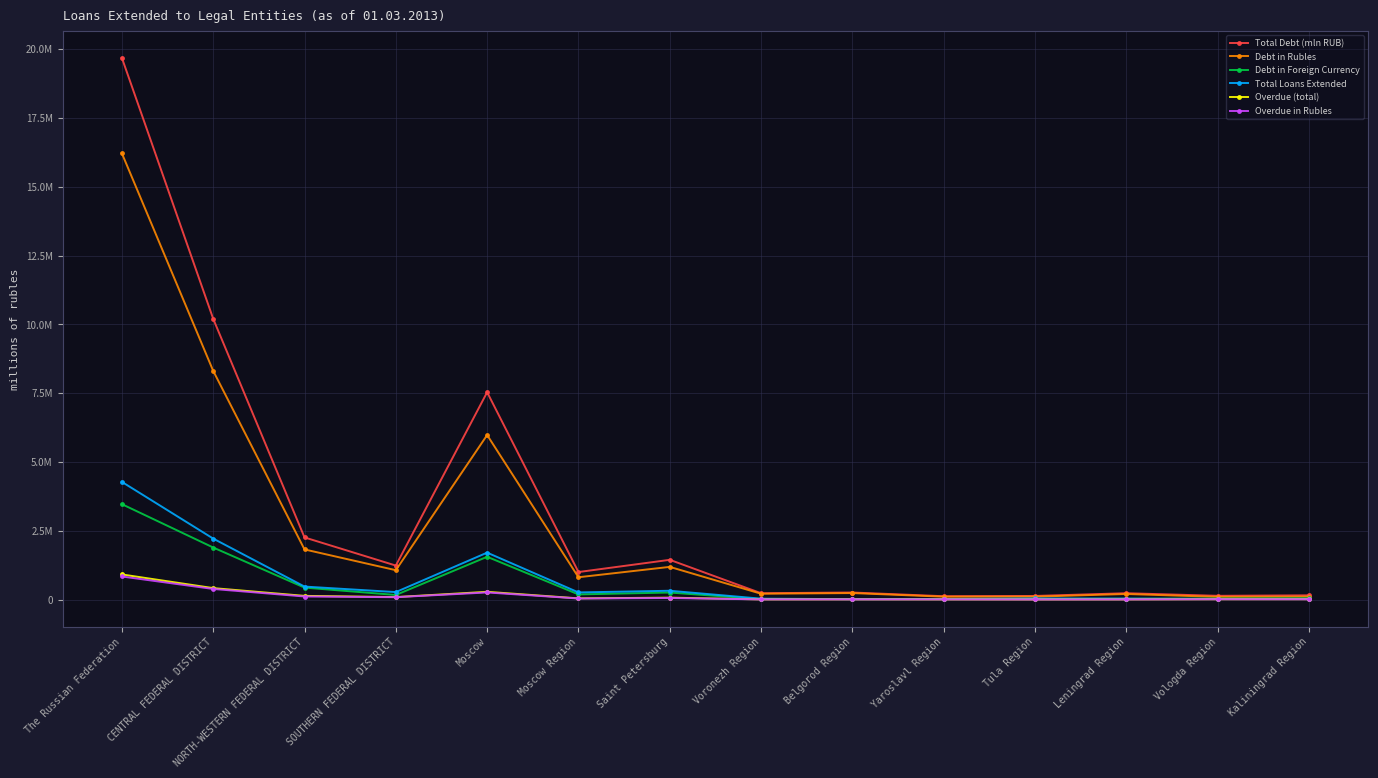

What is the average value of the Debt in Foreign Currency series?

582791